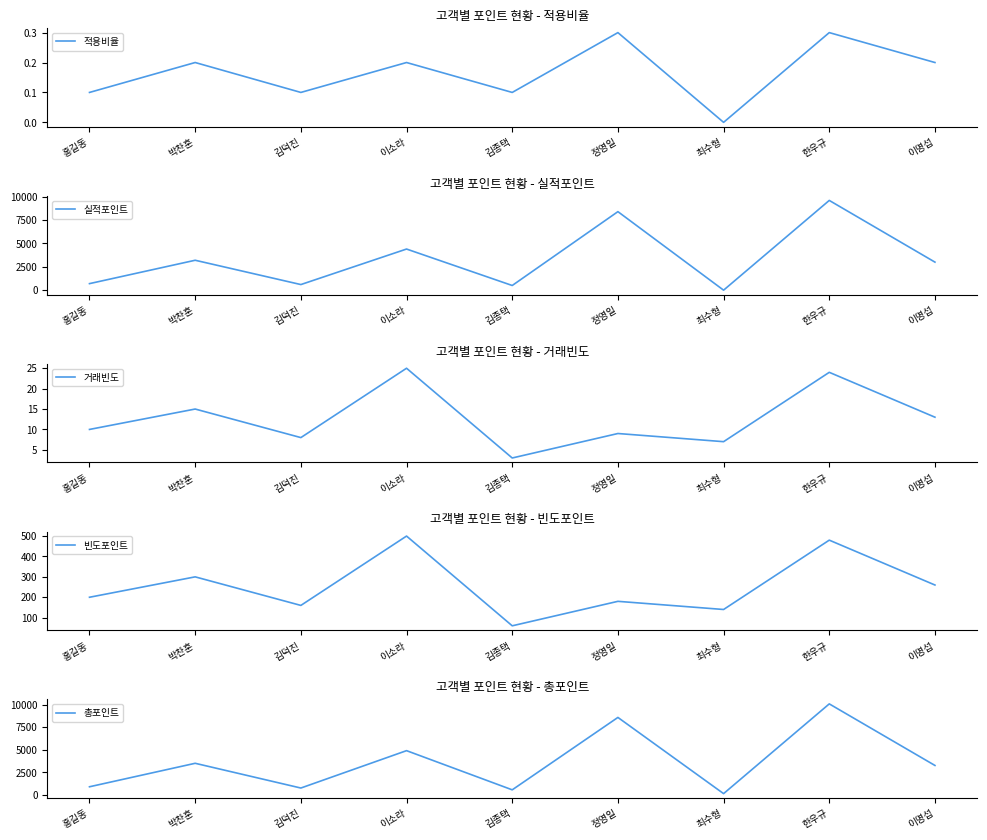

What is the label of the 3rd point from the left?

김덕진